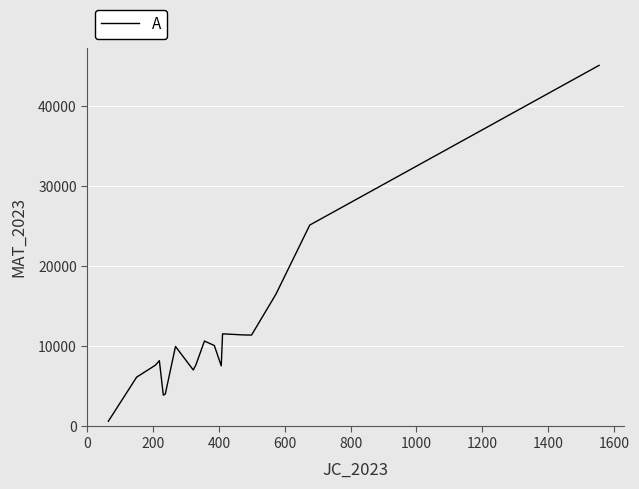

What is the difference between the maximum and minimum values?

44459